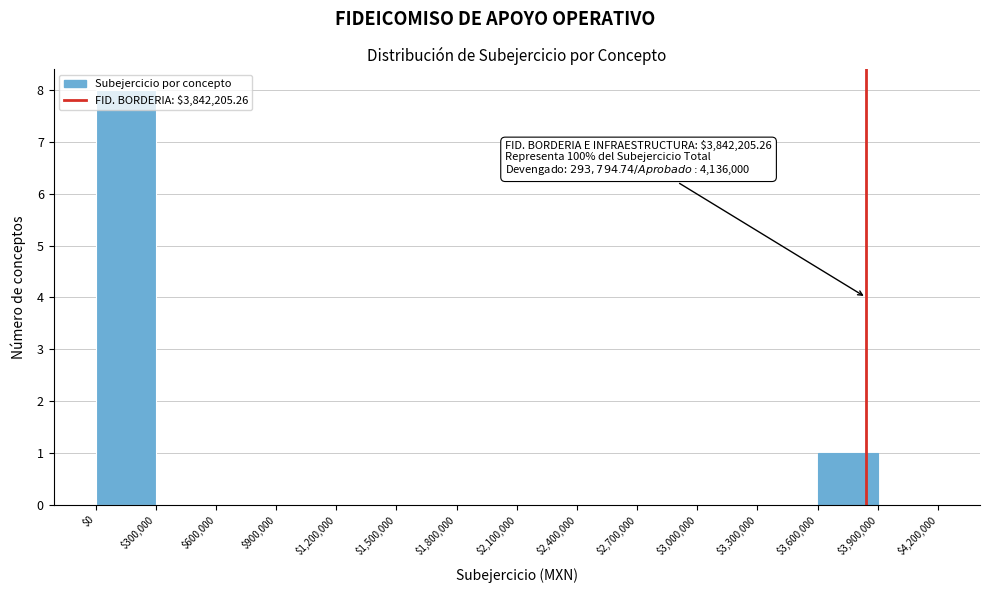

Which range on the x-axis has the tallest bar?

$0 to $300,000